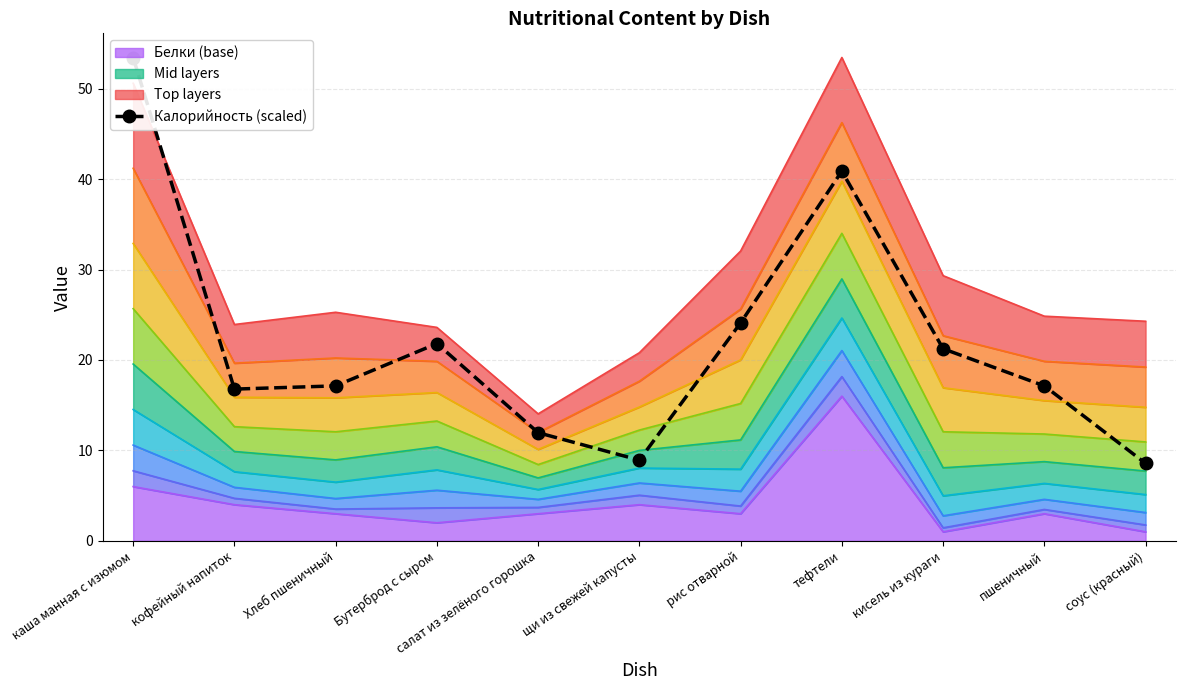

At which category does the data reach its first local valley?

кофейный напиток